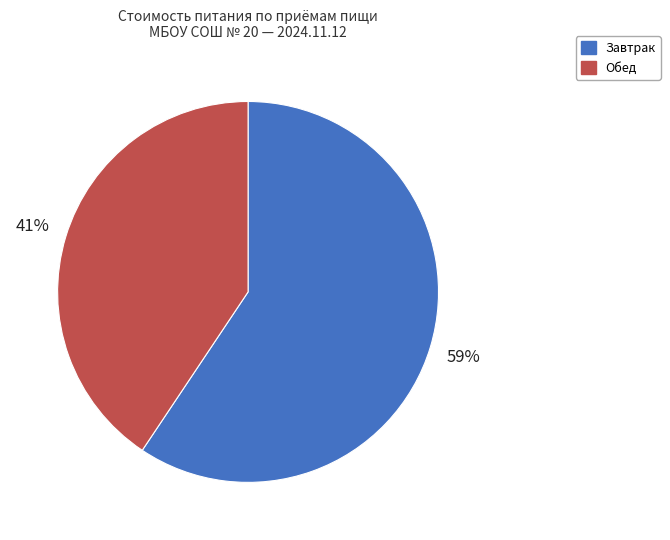

To the nearest percent, what is the combined percentage of Завтрак and Обед?

100%